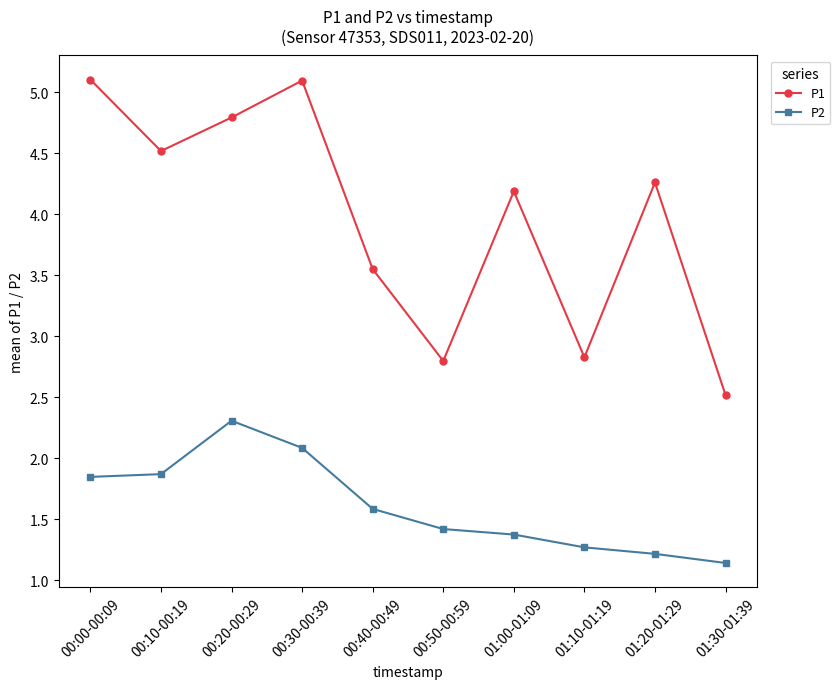

True or false: P2 and P1 cross at least once.

False